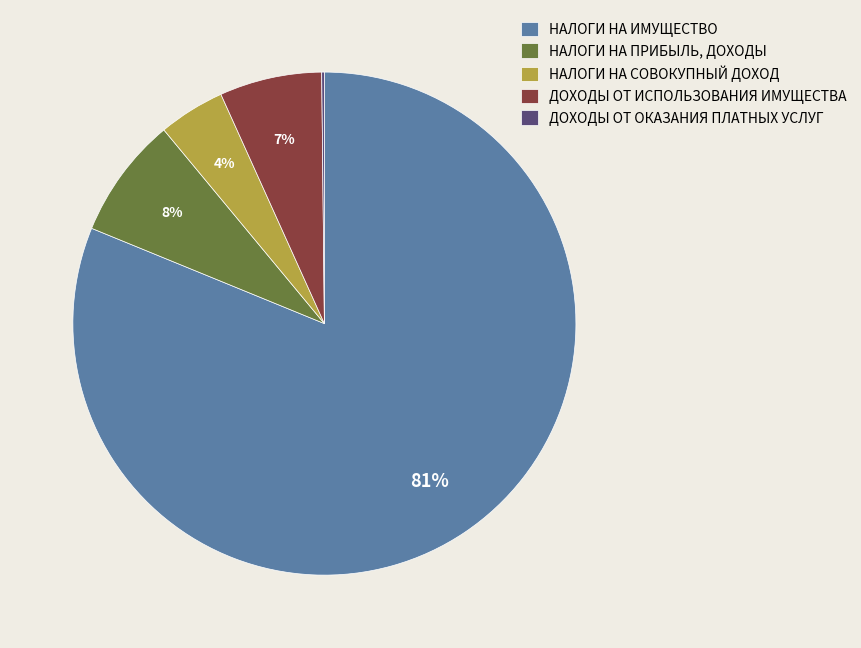

To the nearest percent, what percentage of the pie is НАЛОГИ НА ИМУЩЕСТВО?

81%